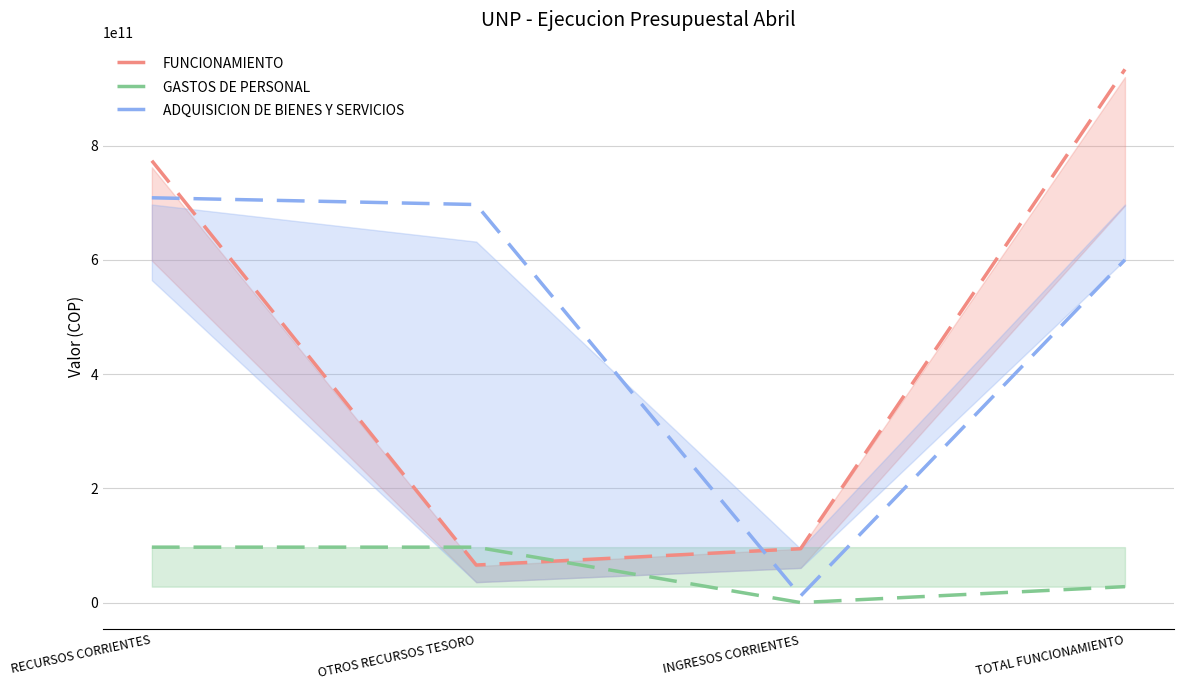

Reading left to right, transcribe all the data shown in this chart.

FUNCIONAMIENTO: RECURSOS CORRIENTES=773401300000.0	OTROS RECURSOS TESORO=65703926632.0	INGRESOS CORRIENTES=94260700000.0	TOTAL FUNCIONAMIENTO=933365926632.0
GASTOS DE PERSONAL: RECURSOS CORRIENTES=96997500000.0	OTROS RECURSOS TESORO=96997500000.0	INGRESOS CORRIENTES=0.0	TOTAL FUNCIONAMIENTO=27886928178.8
ADQUISICION DE BIENES Y SERVICIOS: RECURSOS CORRIENTES=708539126632.0	OTROS RECURSOS TESORO=696694107801.3	INGRESOS CORRIENTES=11518606830.7	TOTAL FUNCIONAMIENTO=599959279503.9